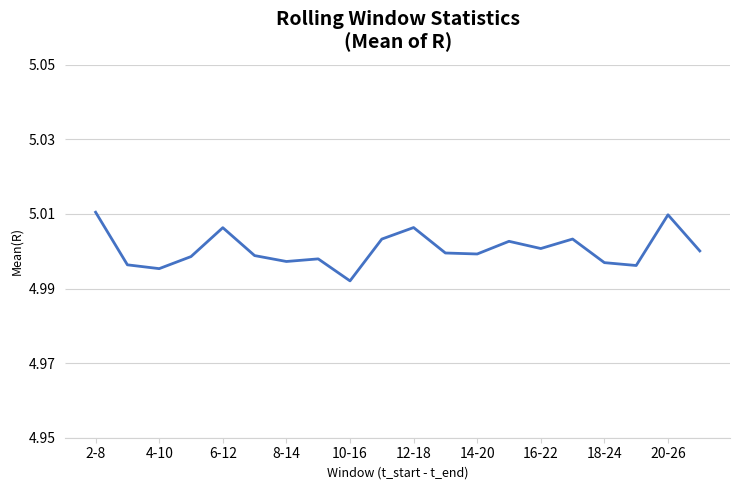

Which category has the highest value across all series?

2-8